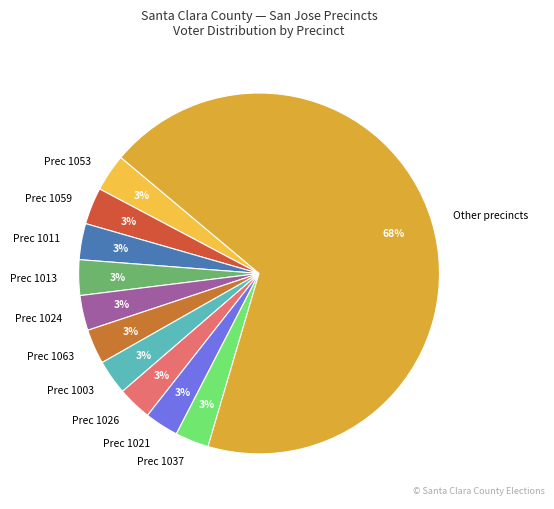

Is it true that Prec 1013 is 3% of the pie?

True